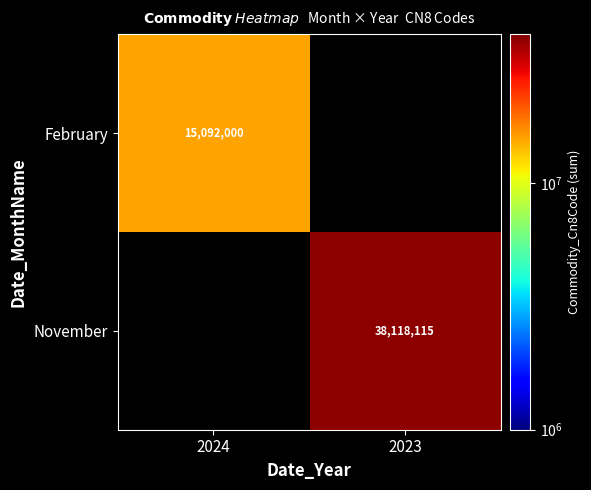

Is it true that November equals 60025141 at 2023?

False